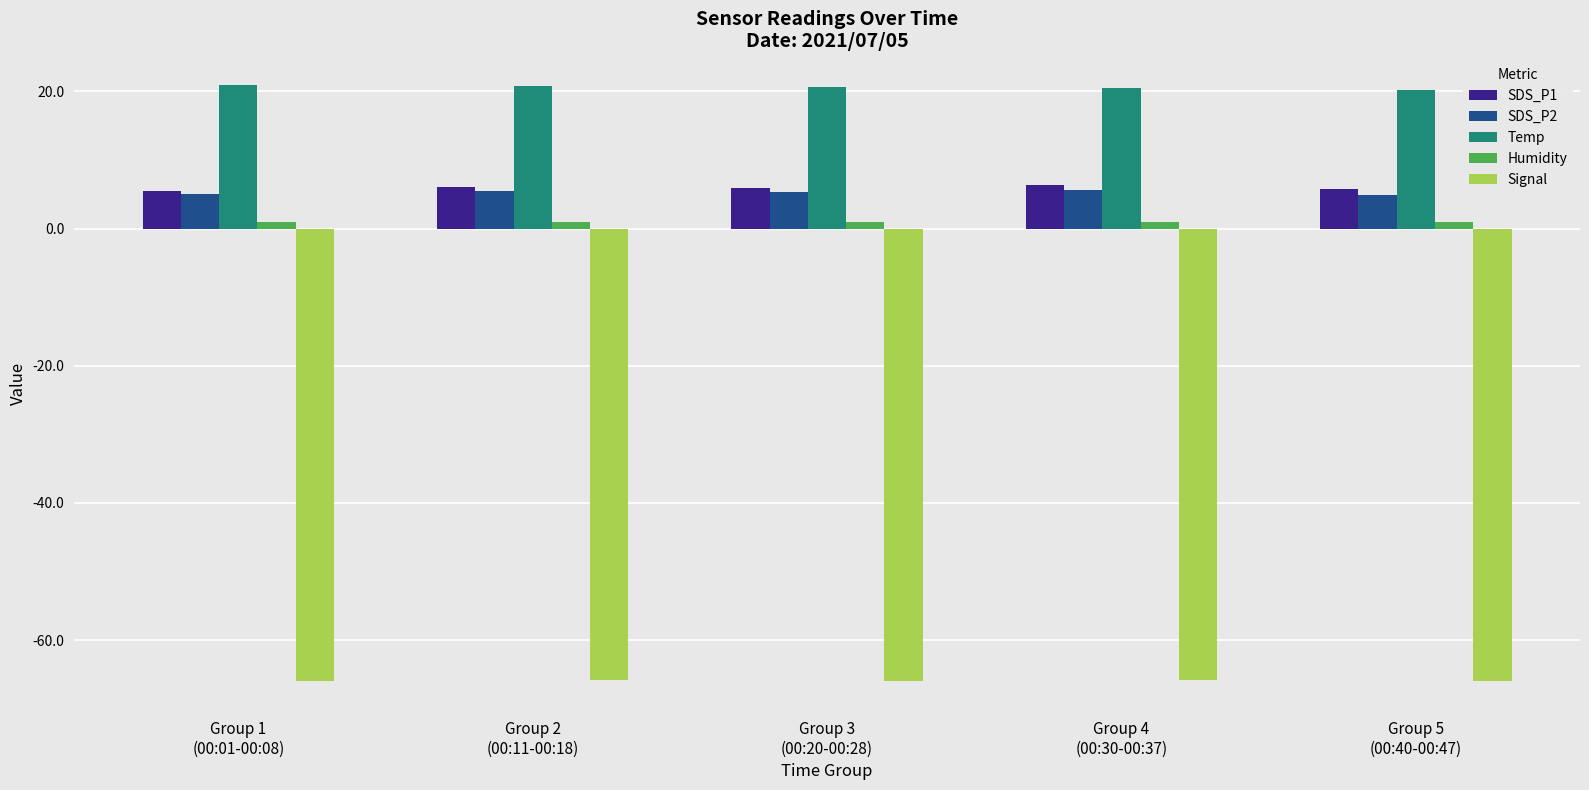

What is the label of the 2nd bar from the right?

Group 4
(00:30-00:37)